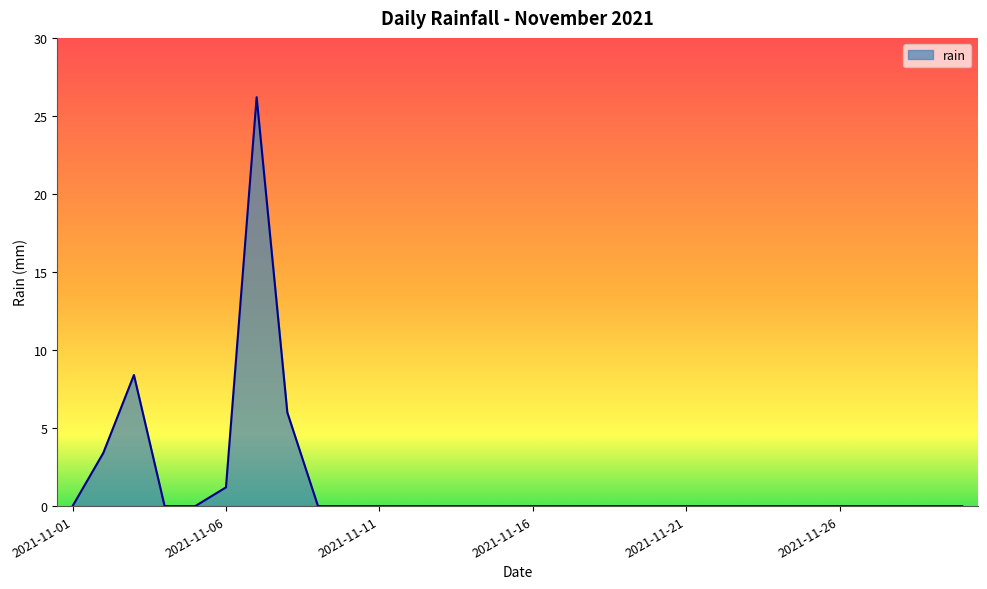

What is the maximum value shown in the chart?

26.2